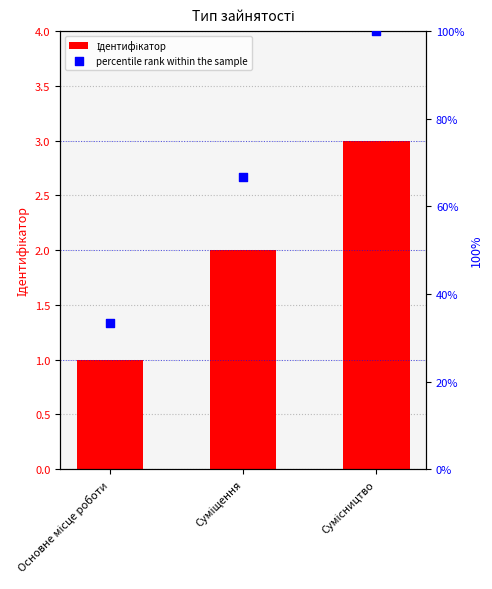

What are all the series names shown in the legend?

Ідентифікатор, percentile rank within the sample